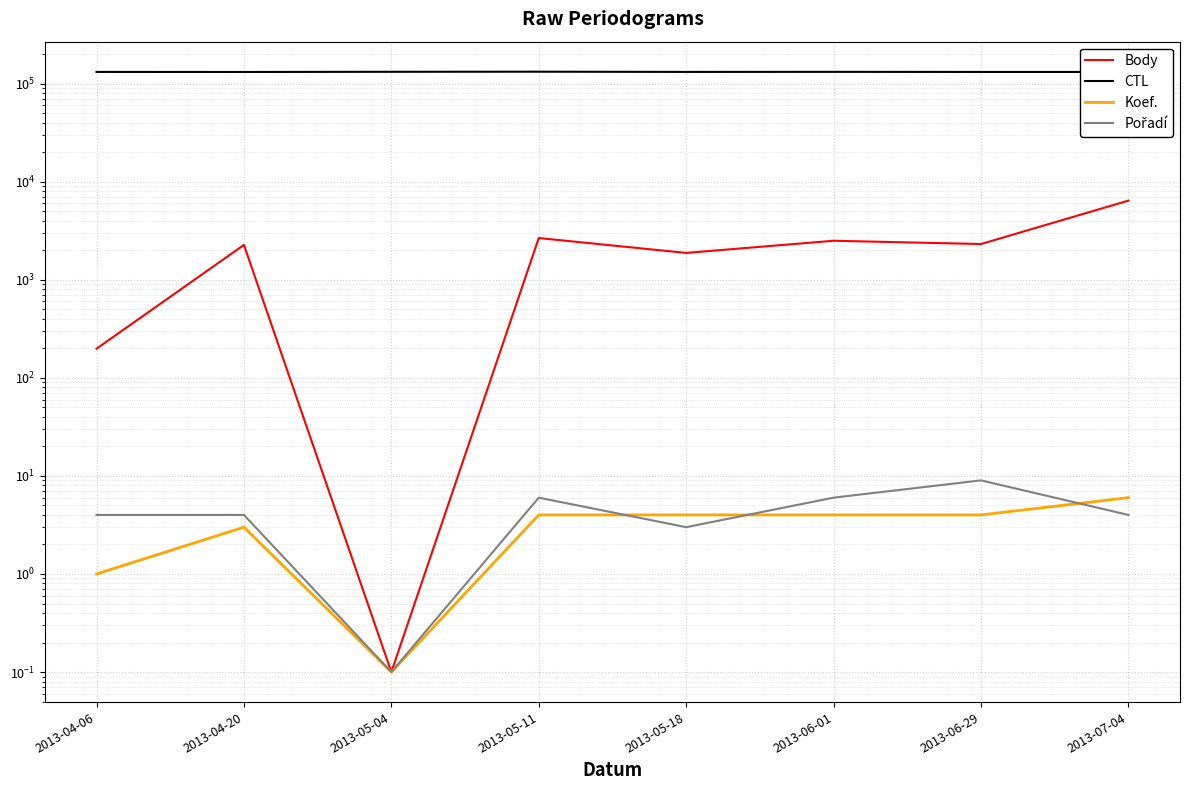

Which category has the highest value in the Koef. series?

2013-07-04